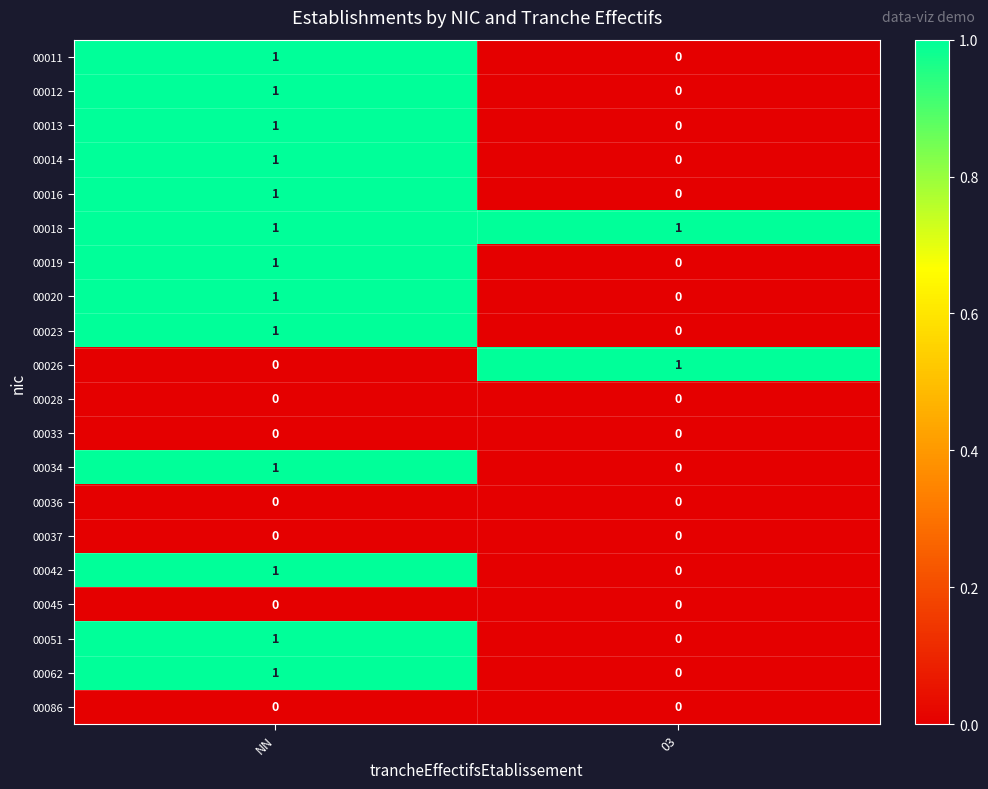

The 00014 series shows 1 at NN. True or false?

True